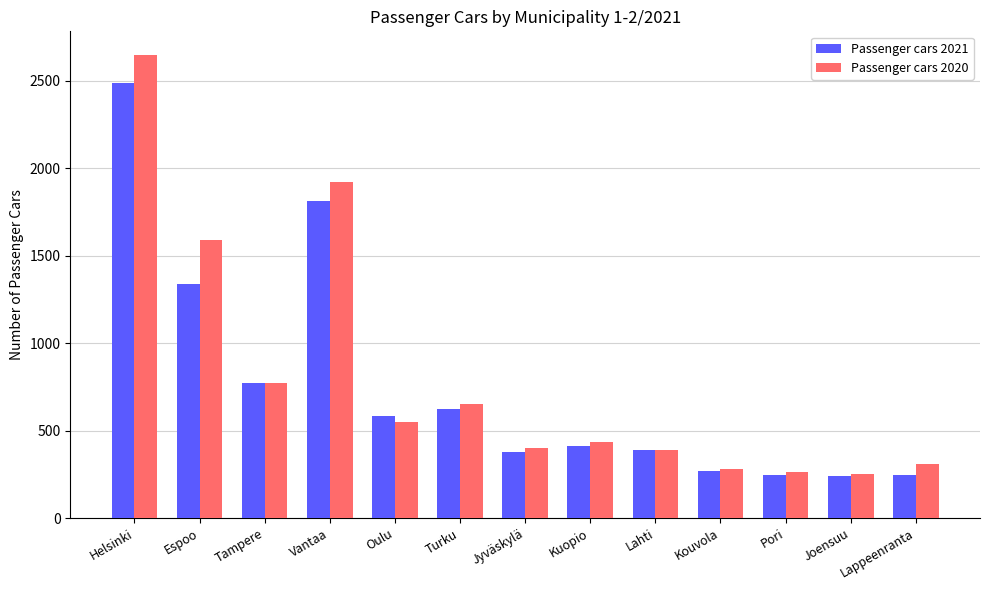

How many values in the Passenger cars 2021 series are below 414?

6